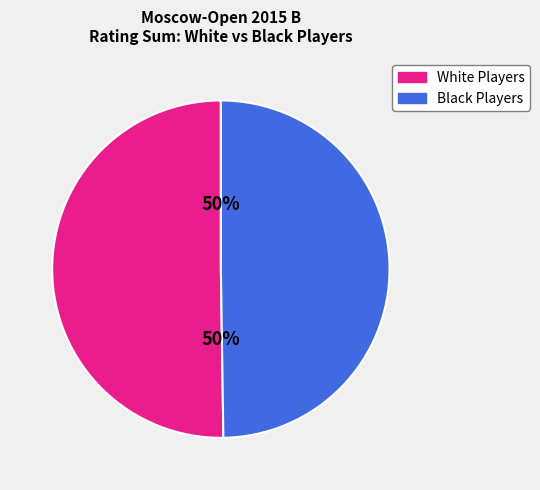

To the nearest percent, what is the average slice percentage?

50%